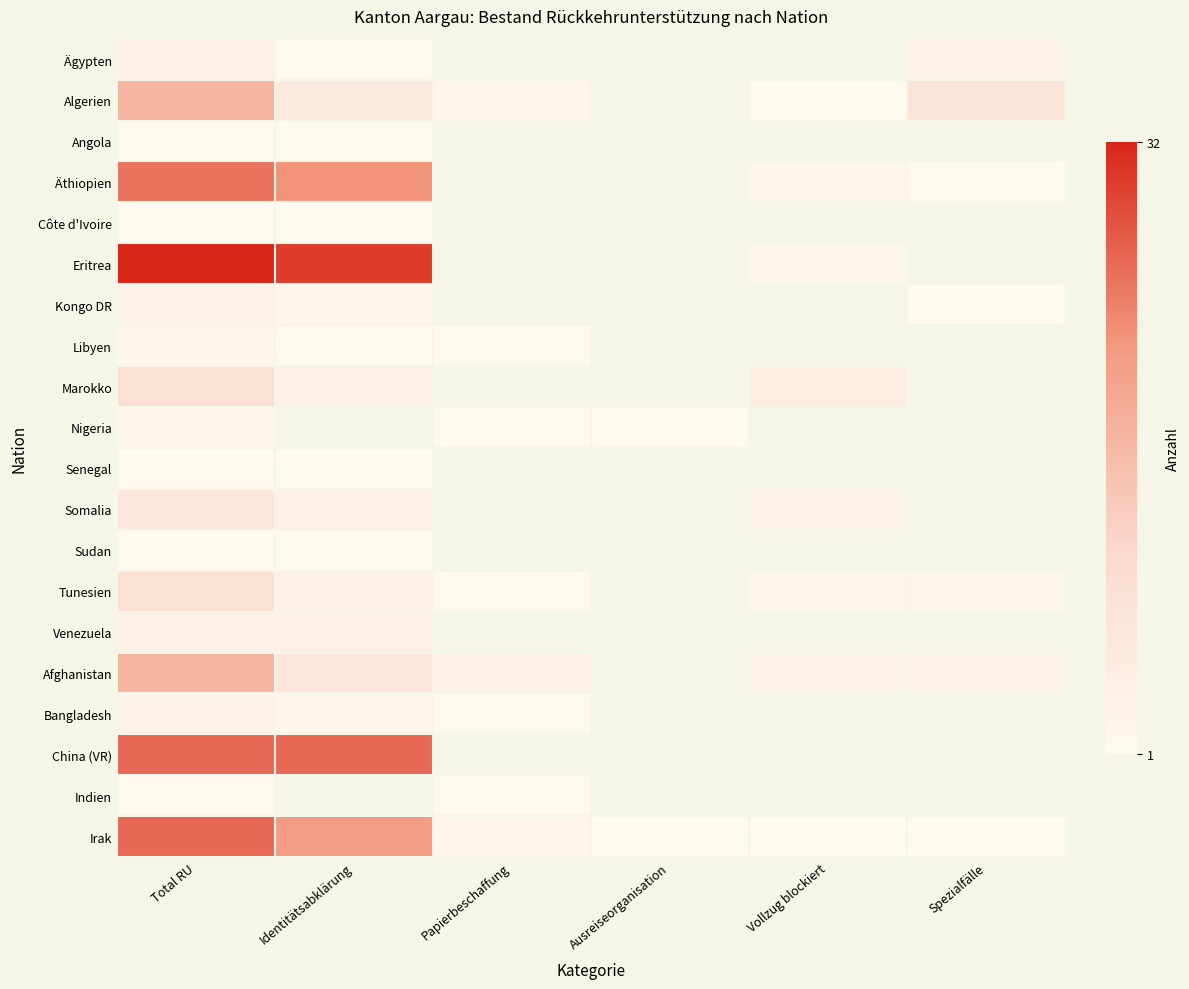

List the series in order of their peak value, lowest first.

Angola, Côte d'Ivoire, Senegal, Sudan, Indien, Libyen, Nigeria, Kongo DR, Bangladesh, Ägypten, Venezuela, Somalia, Marokko, Tunesien, Algerien, Afghanistan, Äthiopien, China (VR), Irak, Eritrea